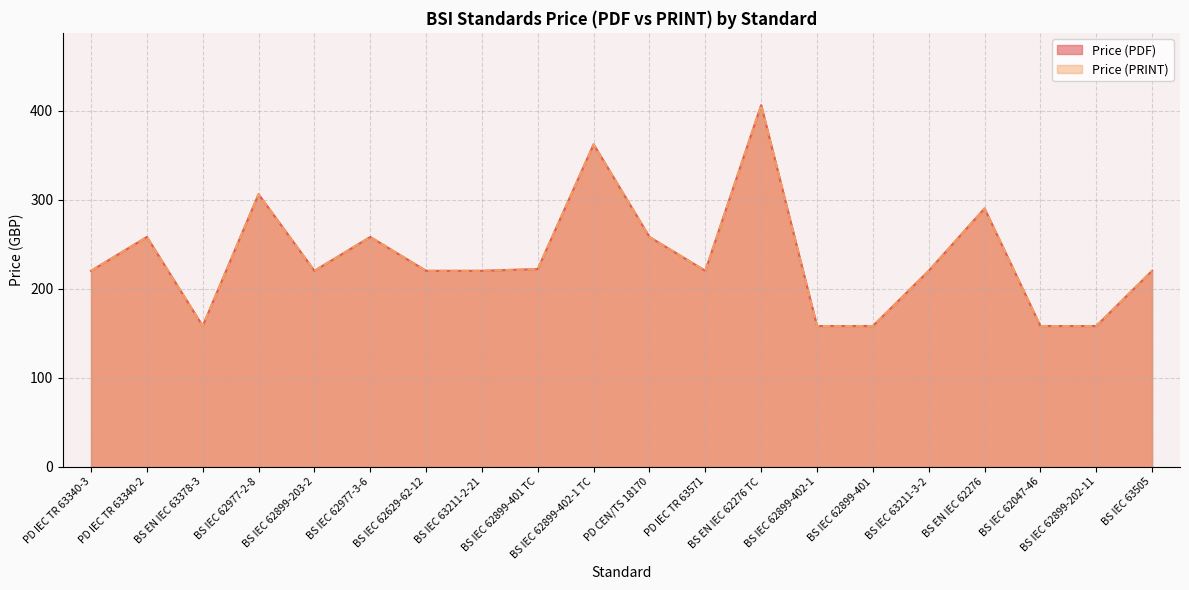

What is the label of the 10th point from the right?

PD CEN/TS 18170